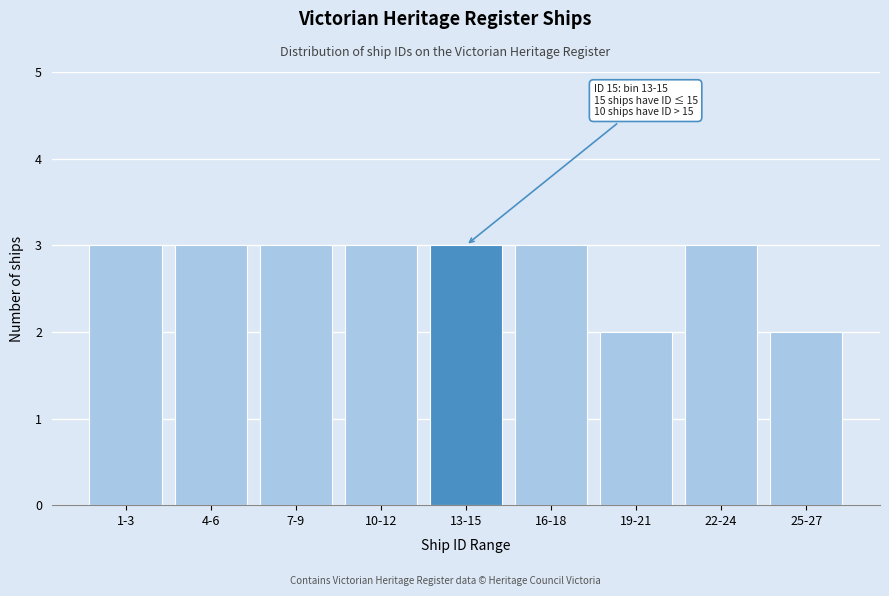

Reading left to right, list all the values displayed in this chart.

3	3	3	3	3	3	2	3	2